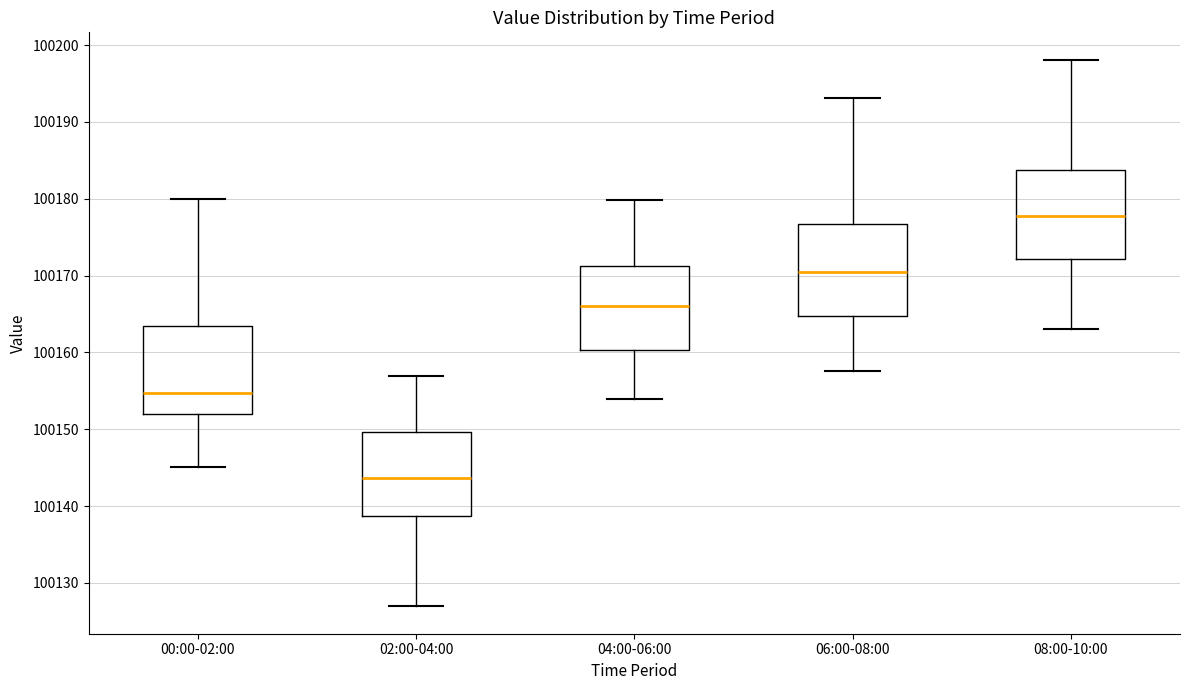

Where is the upper edge of the box for 02:00-04:00 on the y-axis? The values are not printed on the chart, so give them approximately, as read against the axis.

100150